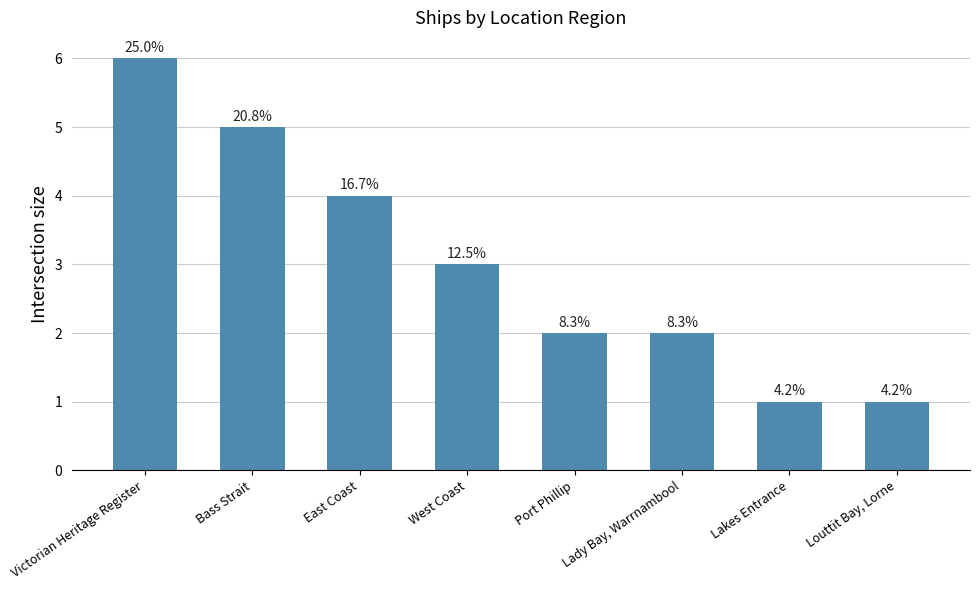

Approximately how many times larger is the value at Louttit Bay, Lorne compared to Port Phillip?

0.5